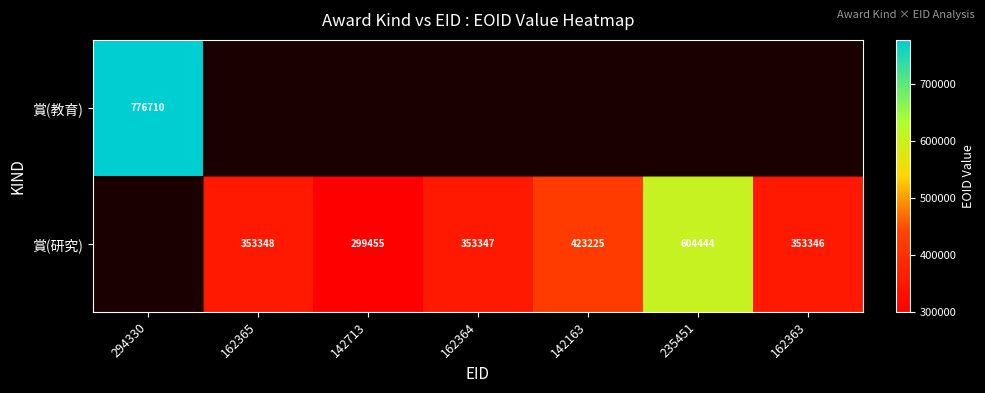

What is the maximum value shown in the chart?

776710.0